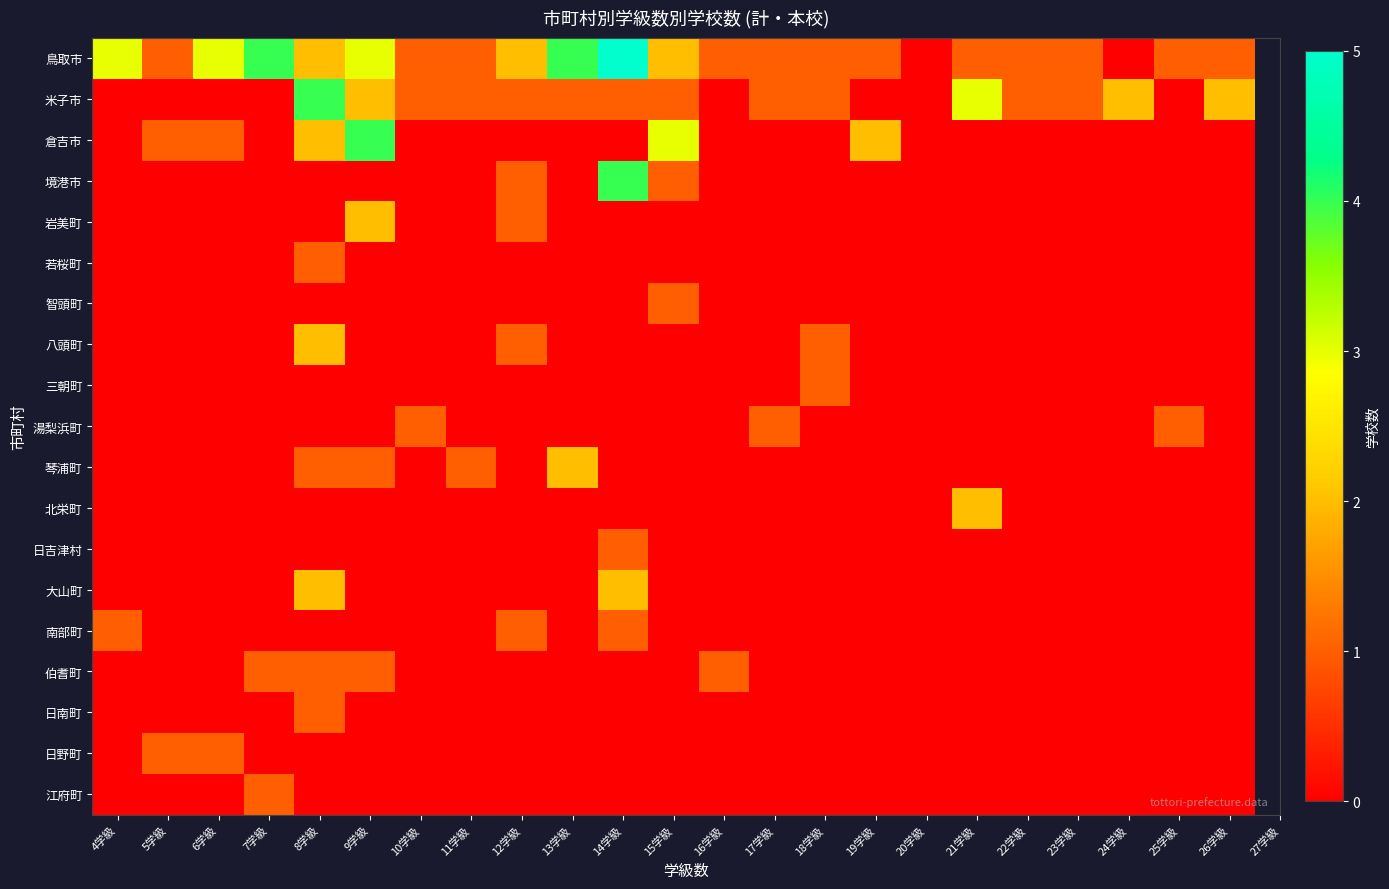

Between 9学級 and 10学級, which series saw the biggest shift?

倉吉市